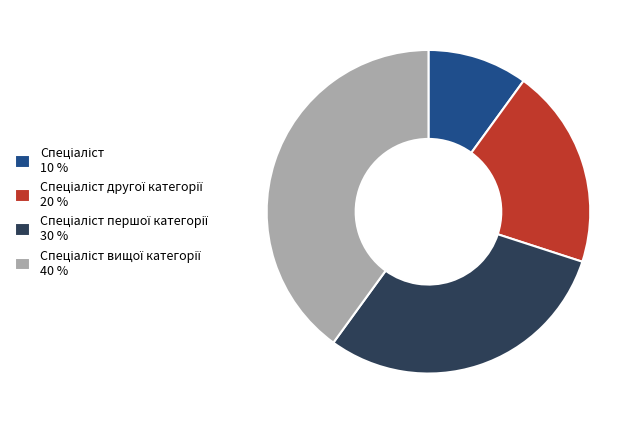

Is there a majority slice in this chart?

No